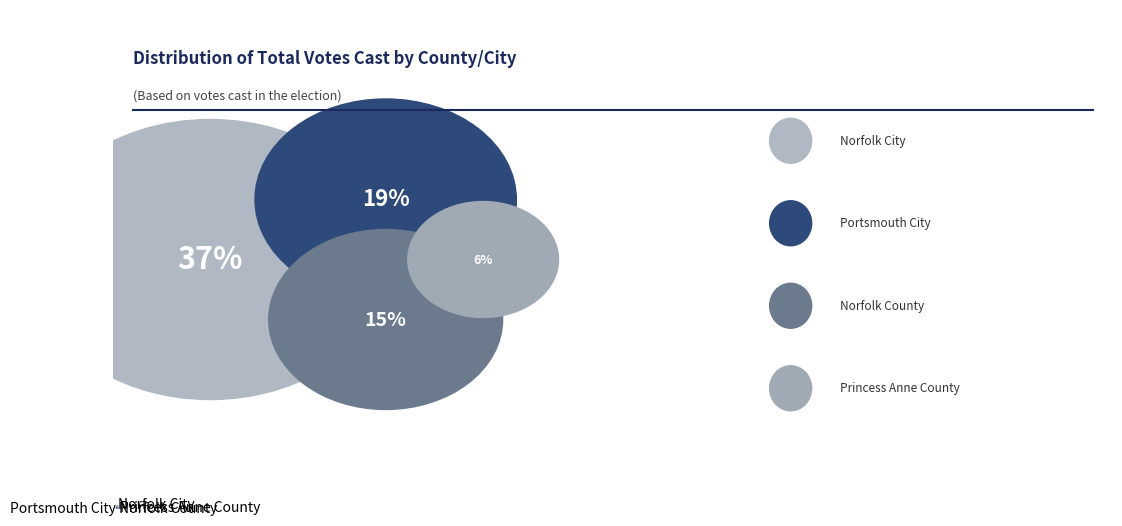

True or false: Princess Anne County accounts for 8% of the total.

True